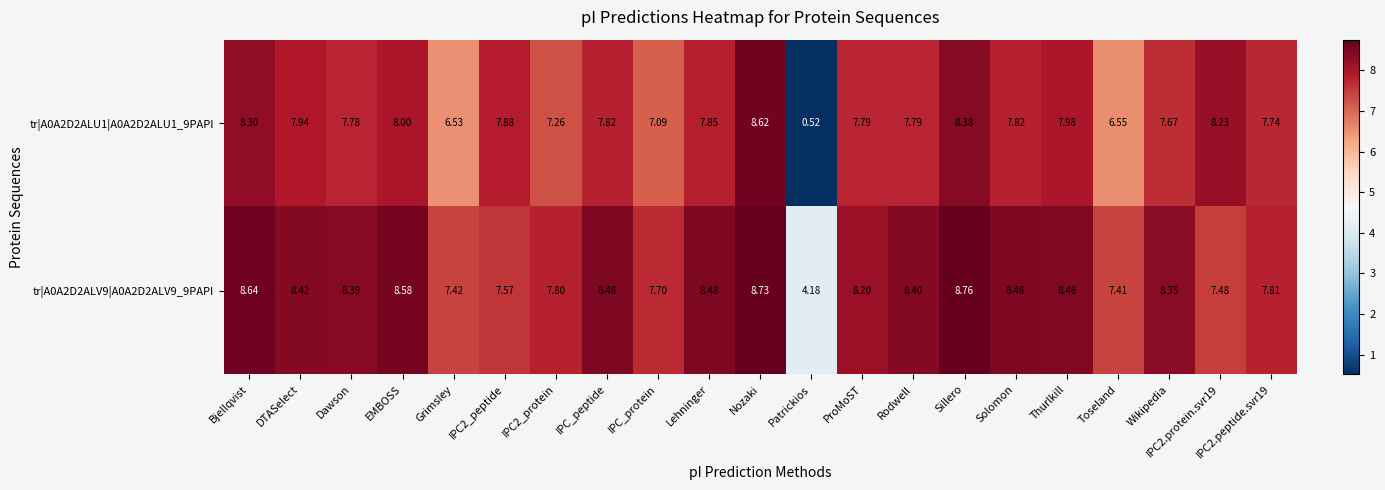

Which category has the highest value in the tr|A0A2D2ALV9|A0A2D2ALV9_9PAPI series?

Sillero